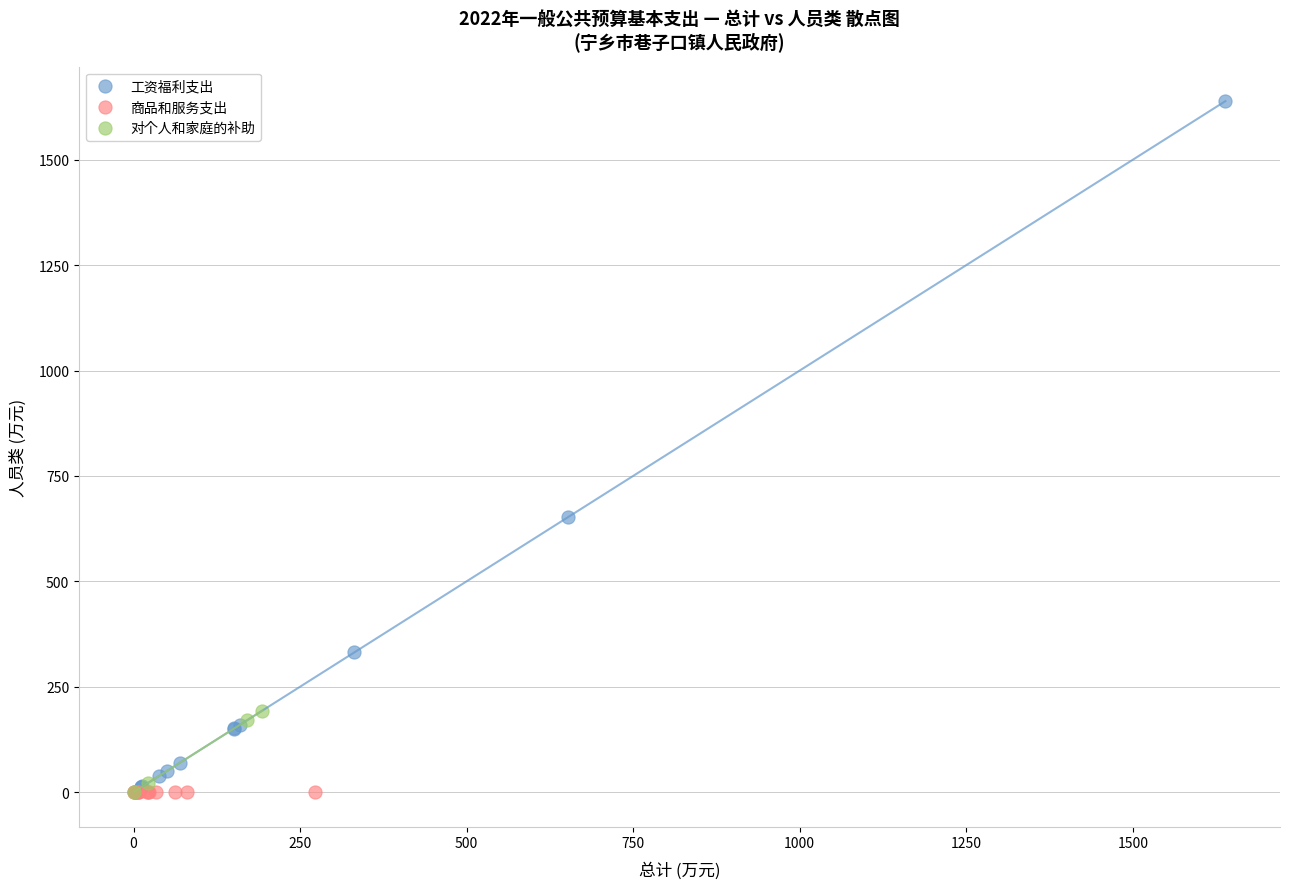

Which series reaches the maximum Y coordinate?

工资福利支出